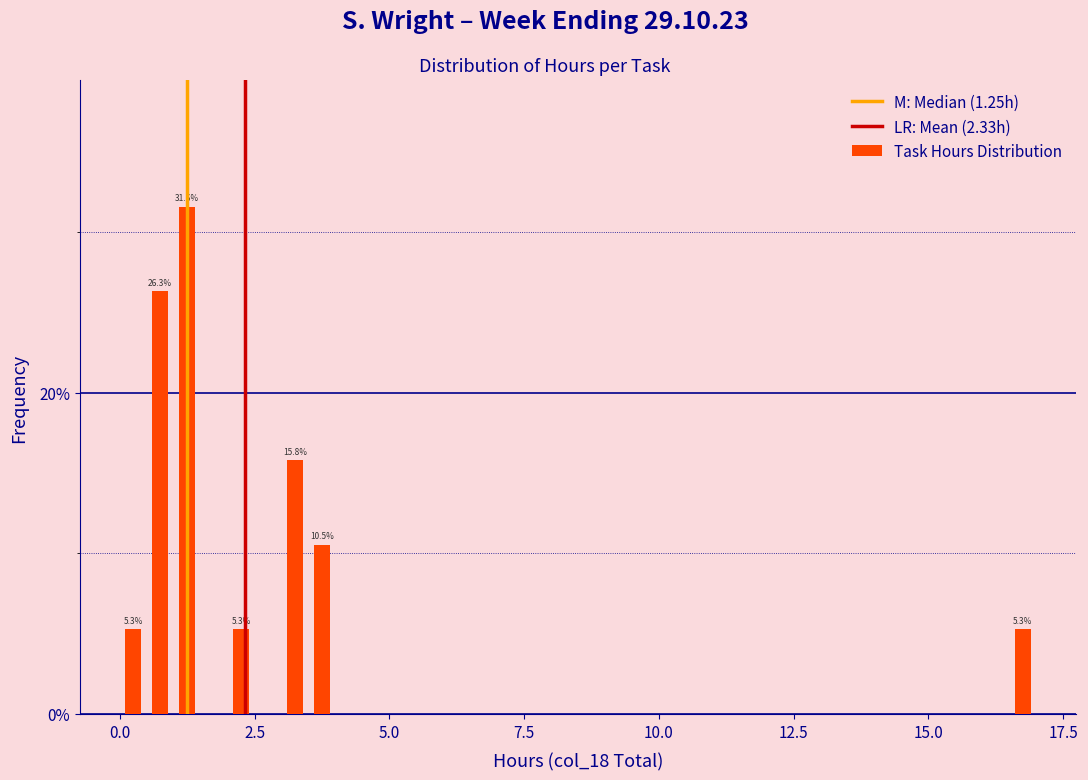

Read against the x-axis, roughly where is the centre of the tallest bar?

1.5